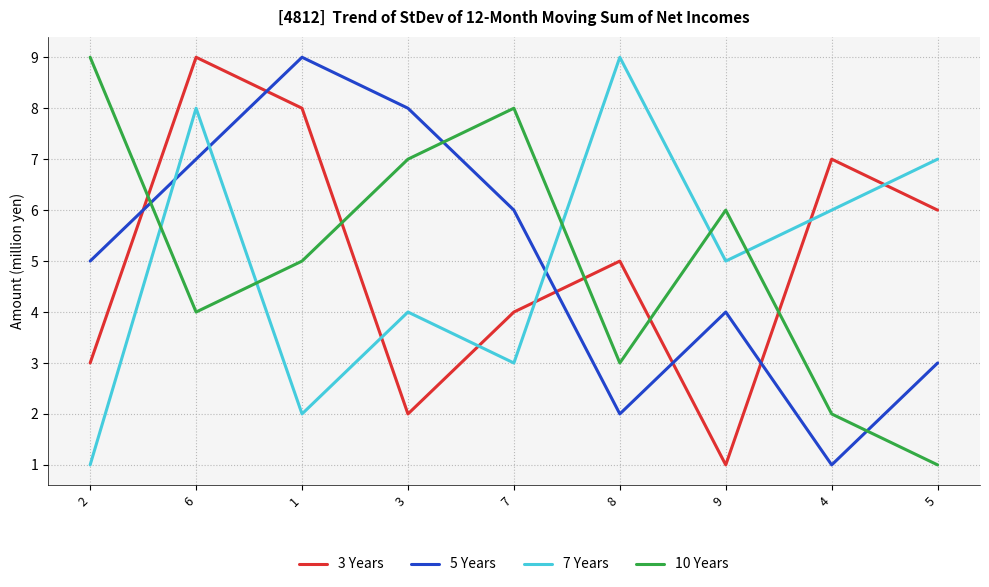

At which category is the sum across all series the highest?

6